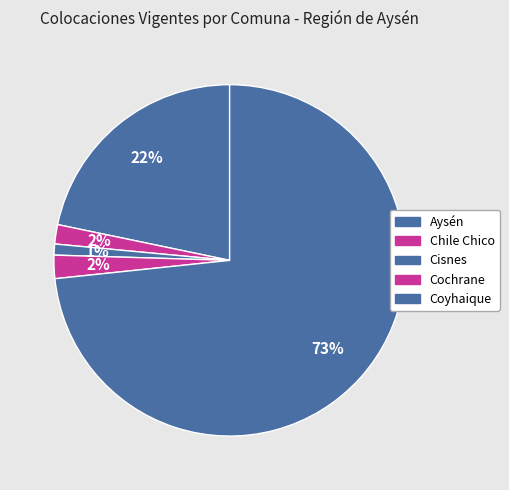

How many slices are in this pie chart?

5